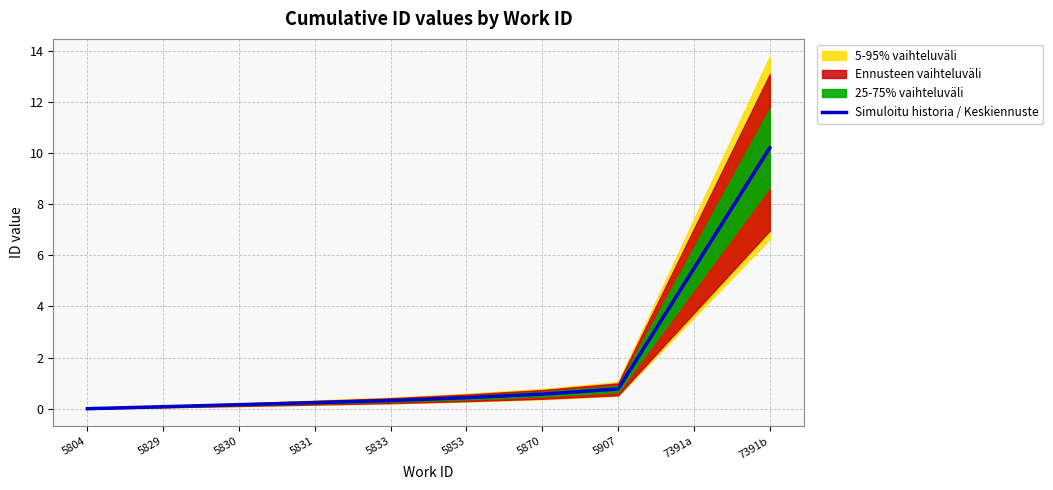

Rank the categories by value from lowest to highest.

5804, 5829, 5830, 5831, 5833, 5853, 5870, 5907, 7391a, 7391b